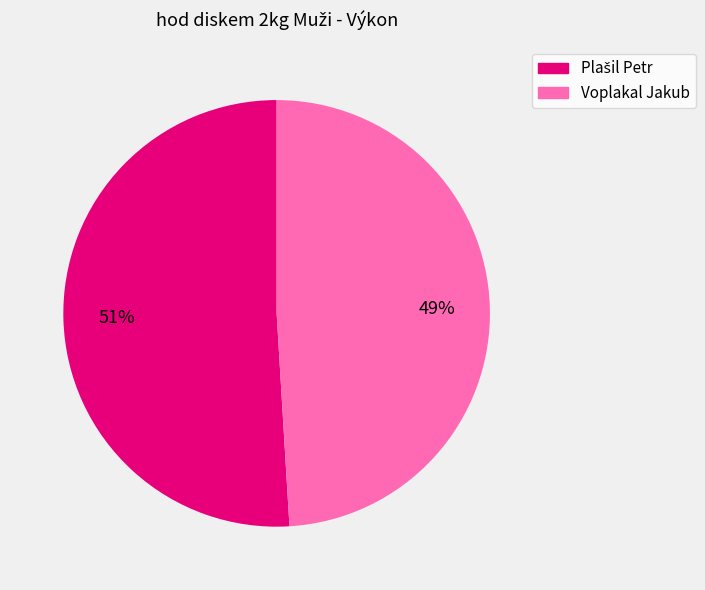

Is Voplakal Jakub the majority of the pie?

No